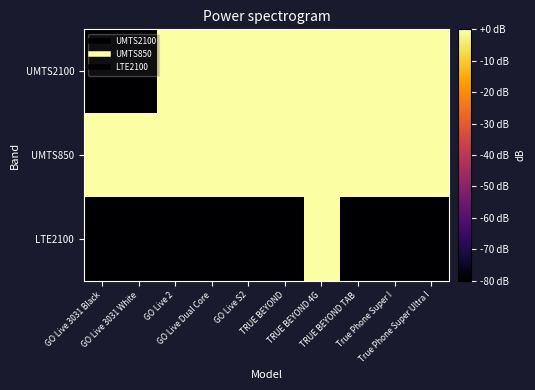

Which series has the largest total across all categories?

UMTS850